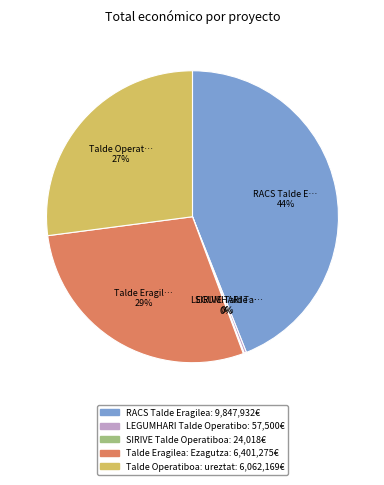

Is there a majority slice in this chart?

No